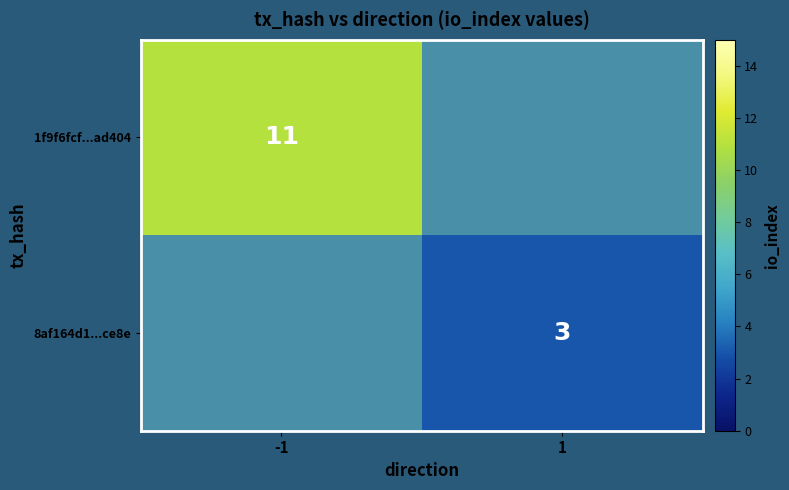

True or false: 1f9f6fcf...ad404 has a value of 16 at -1.

False